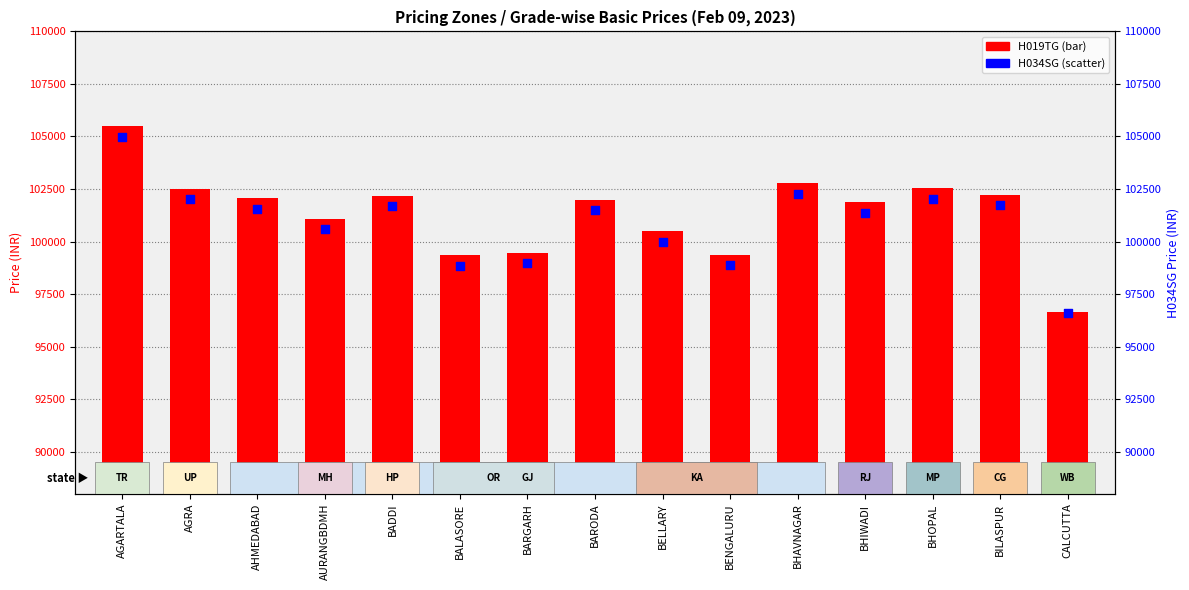

Which series contains the highest Y value?

H019TG